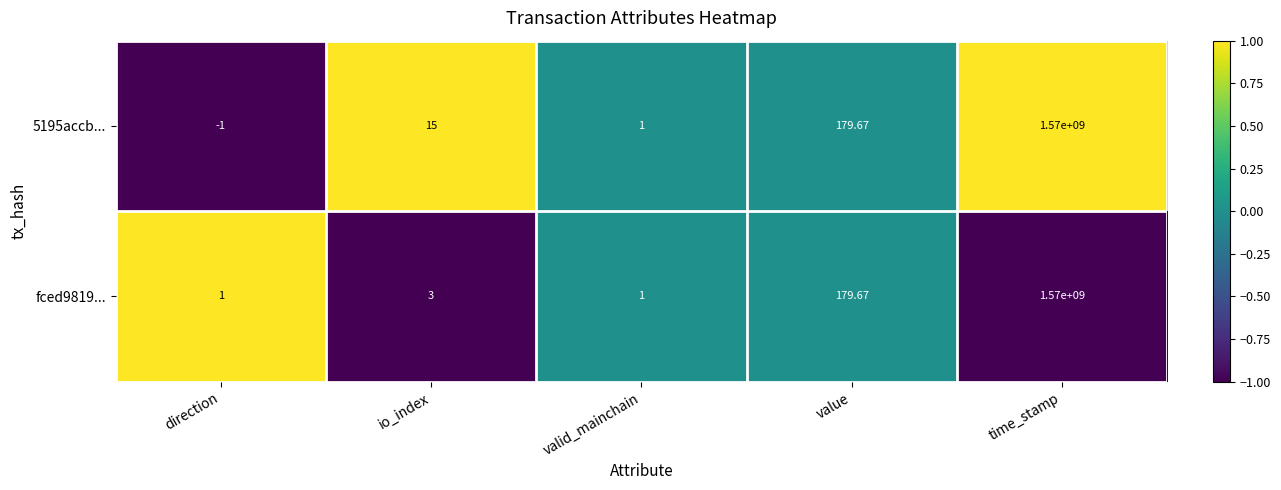

How many values in 5195accb... are above zero?

4